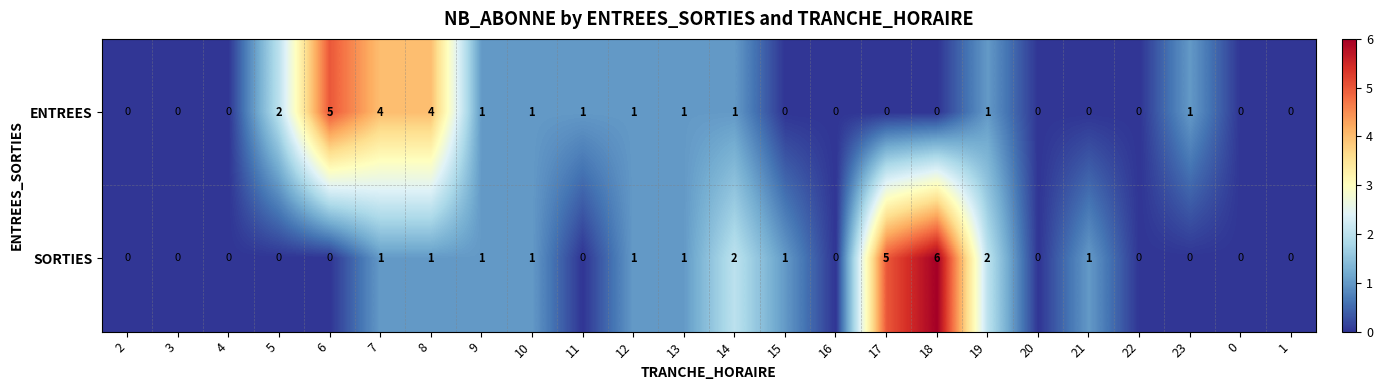

The ENTREES series shows -3 at 17. True or false?

False